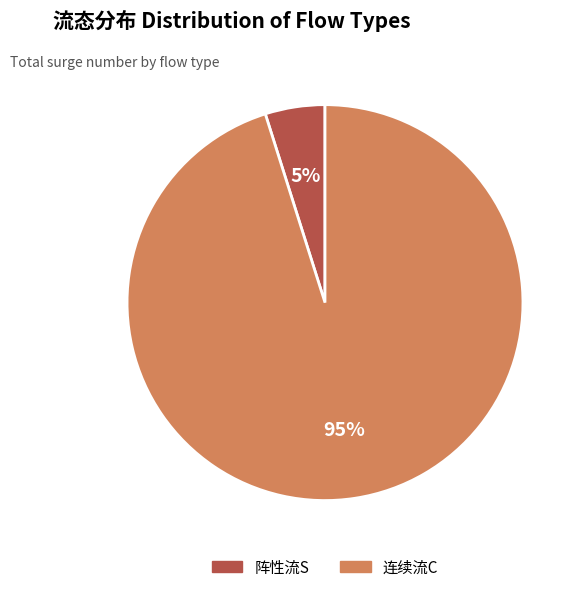

Is the sum of 连续流C and 阵性流S greater than half?

Yes